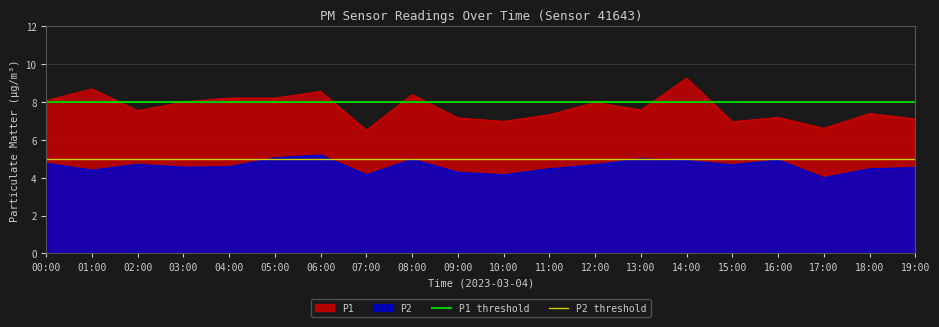

The value of P1 at 06:00 is 8.6. True or false?

True